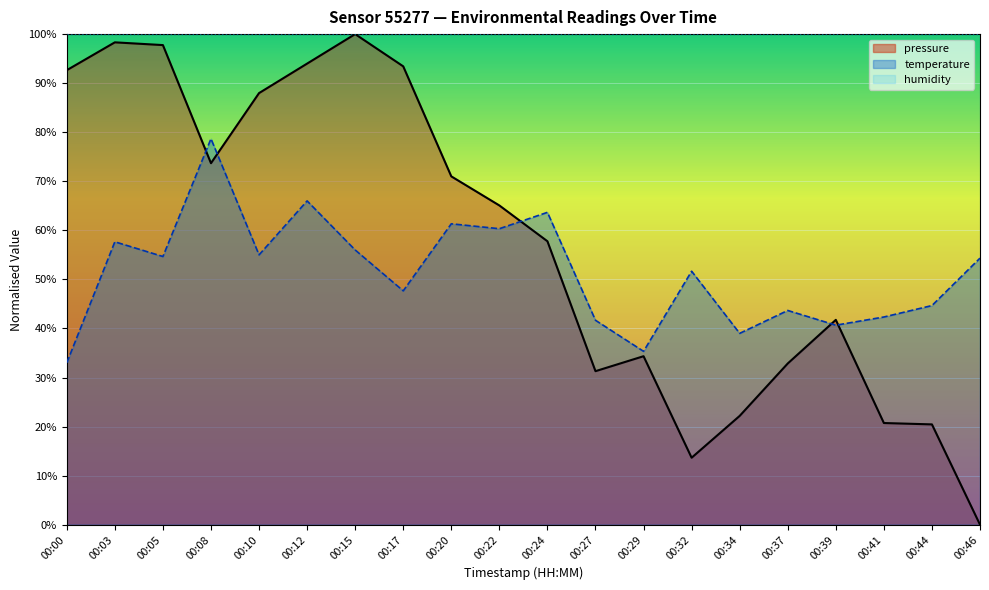

At which label is temperature closest to 55?

00:10